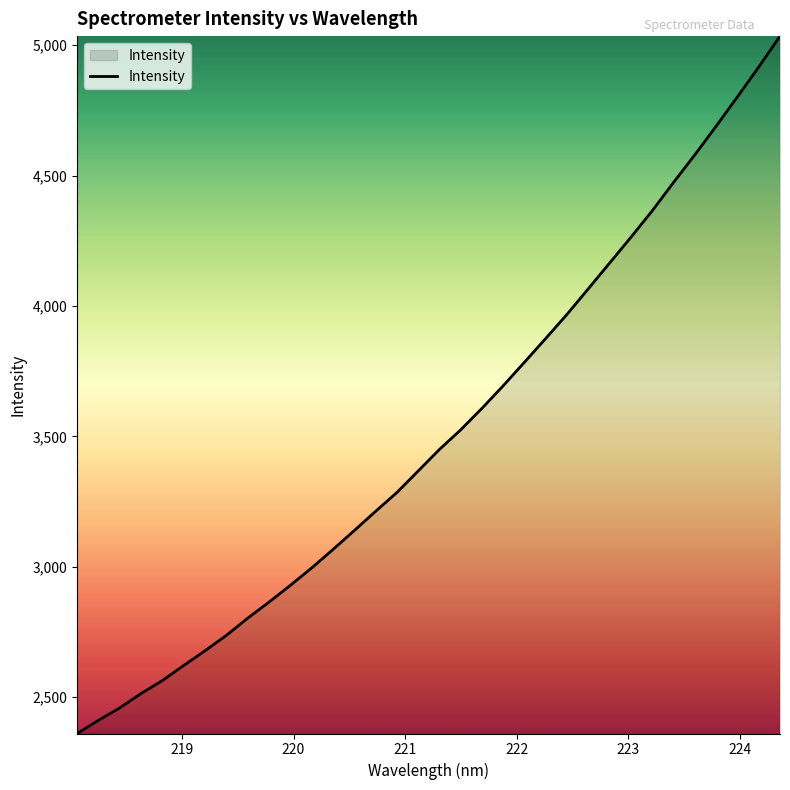

How many values are below 3449?

17